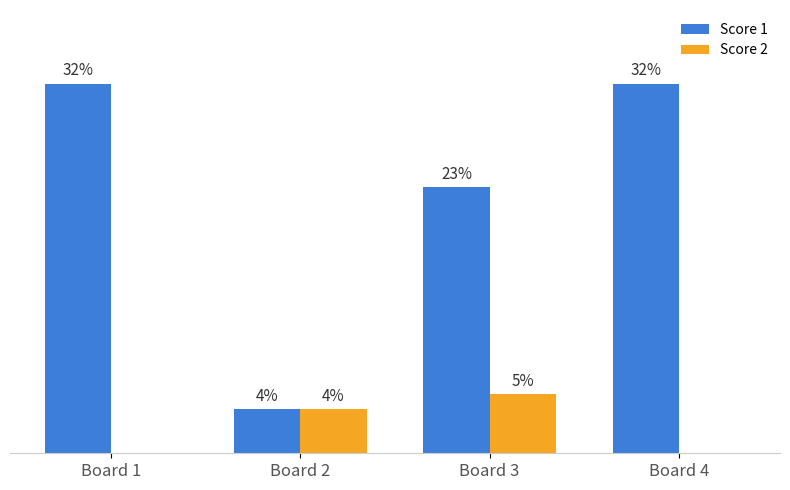

What are all the series names shown in the legend?

Score 1, Score 2